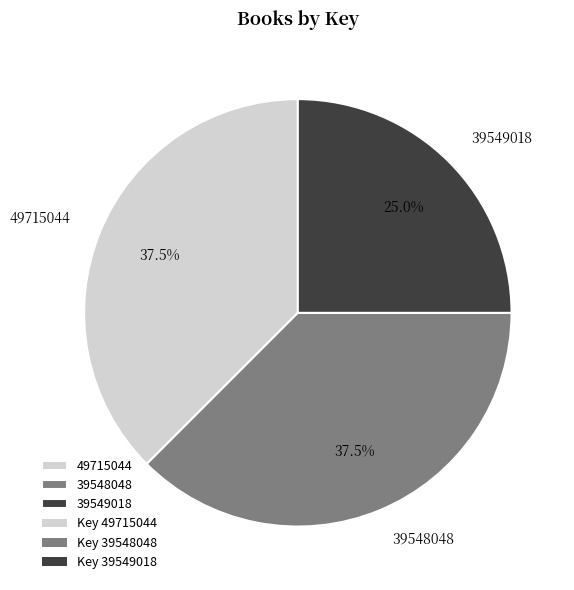

The 39548048 slice represents 26% of the pie. True or false?

False